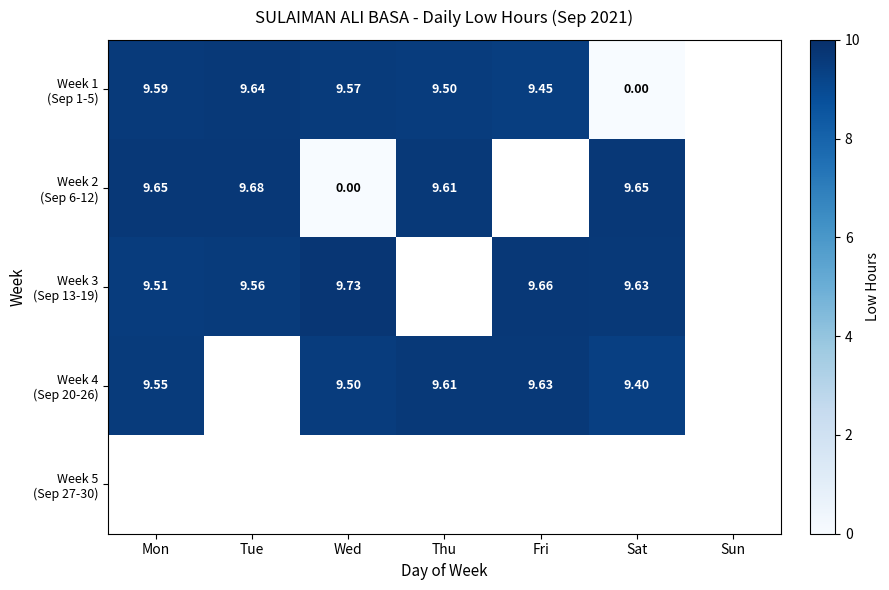

Read the Week 4 (Sep 20-26) value at Sat.

9.4